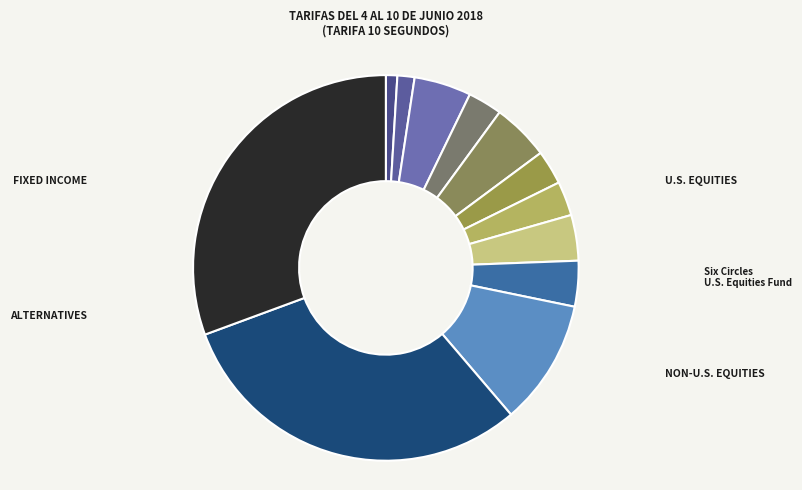

Is there a majority slice in this chart?

No